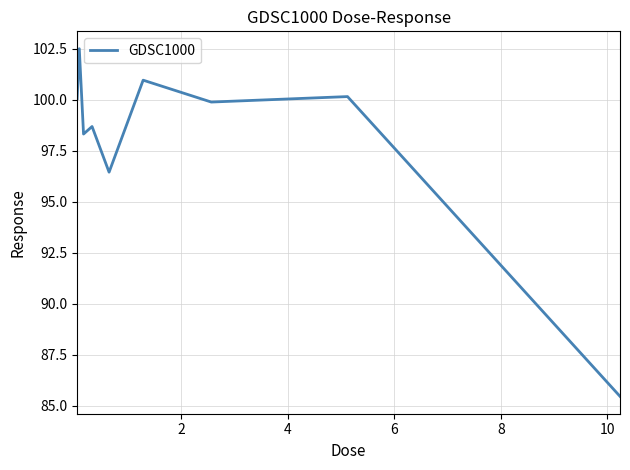

What is the minimum value shown in the chart?

85.5